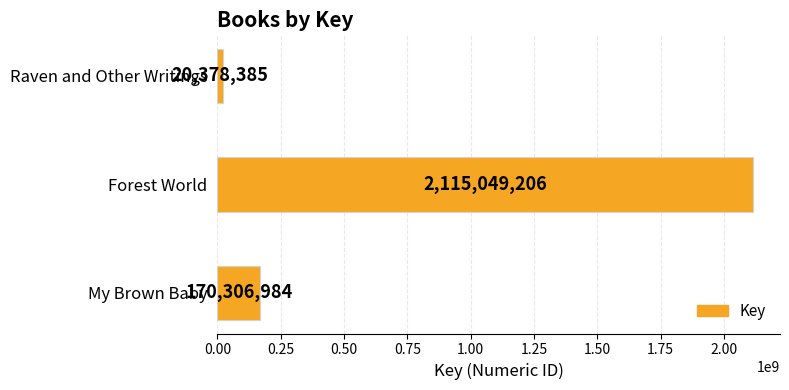

Is it true that the value at Forest World is 2115049206?

True